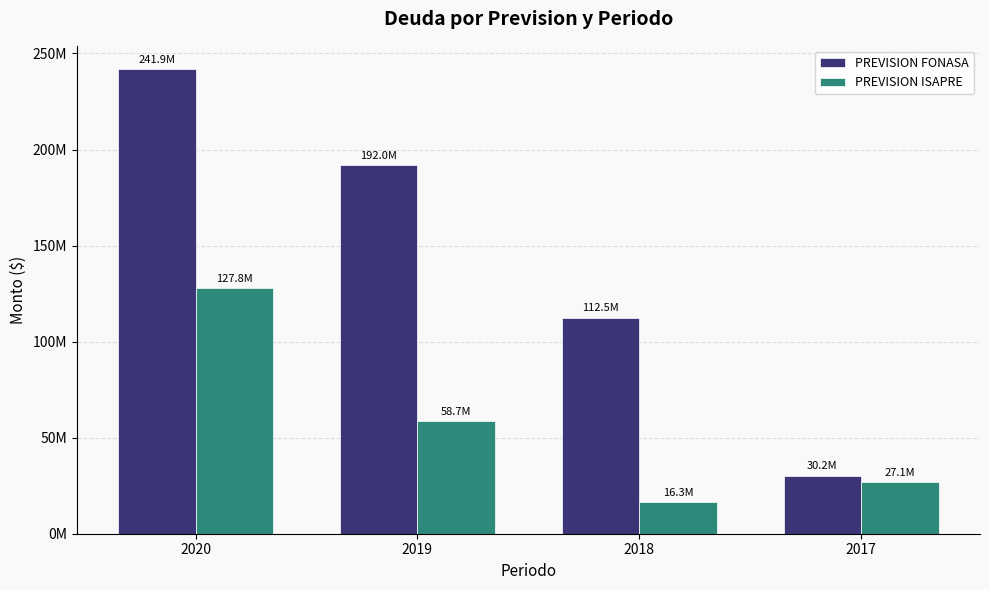

What are all the series names shown in the legend?

PREVISION FONASA, PREVISION ISAPRE